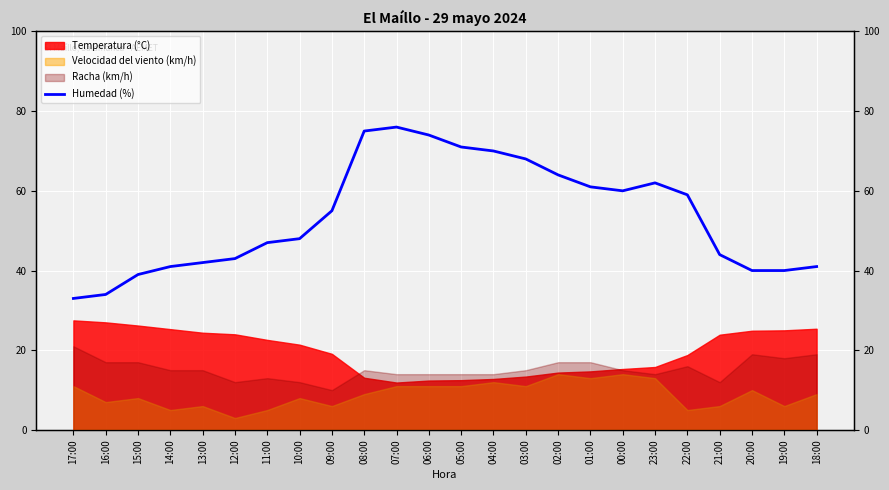

How many data points are above 55?

11